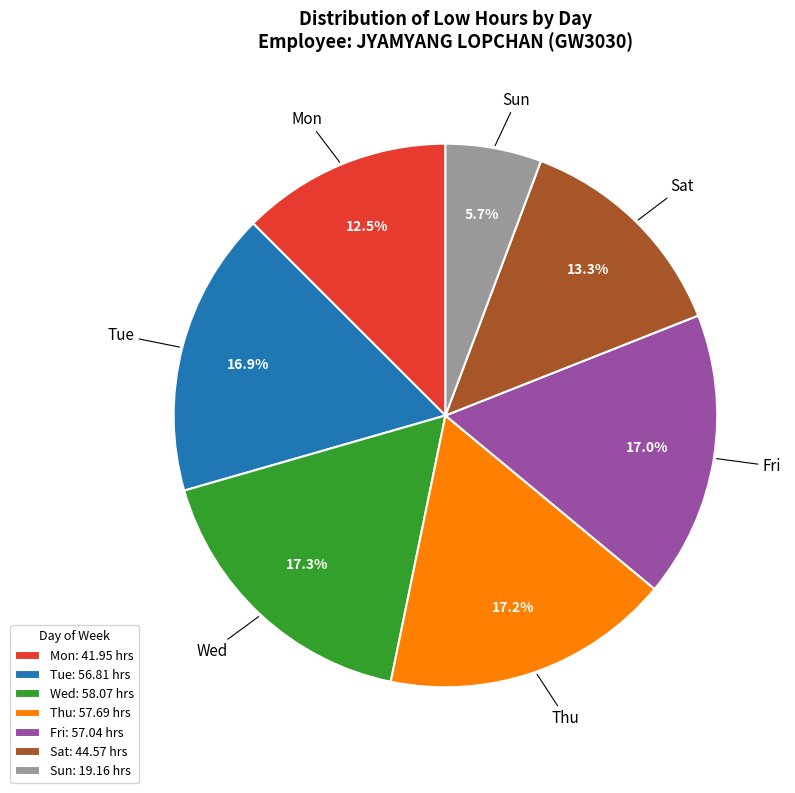

Is there any slice that represents more than half of the pie?

No